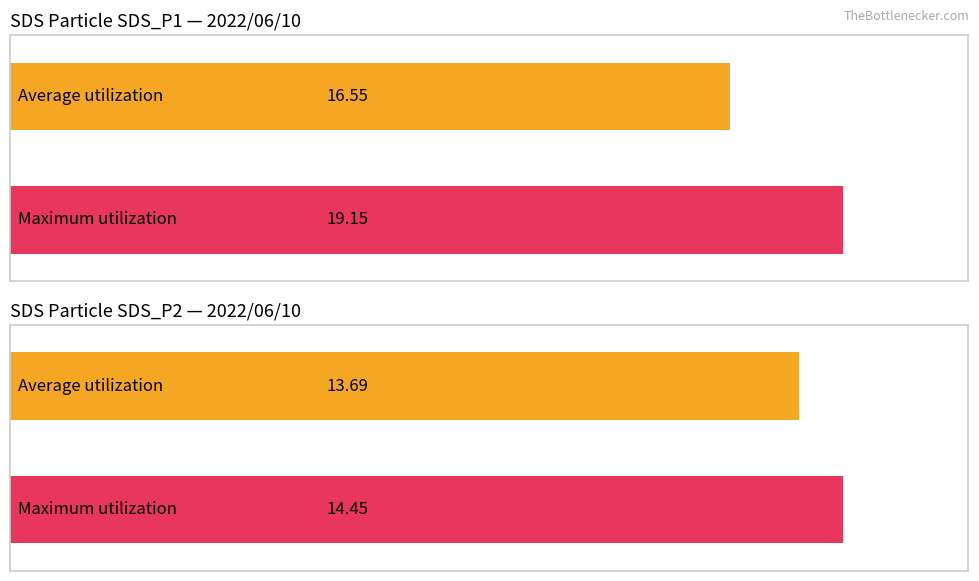

Rank the series by their maximum value, from lowest to highest.

SDS_P2, SDS_P1